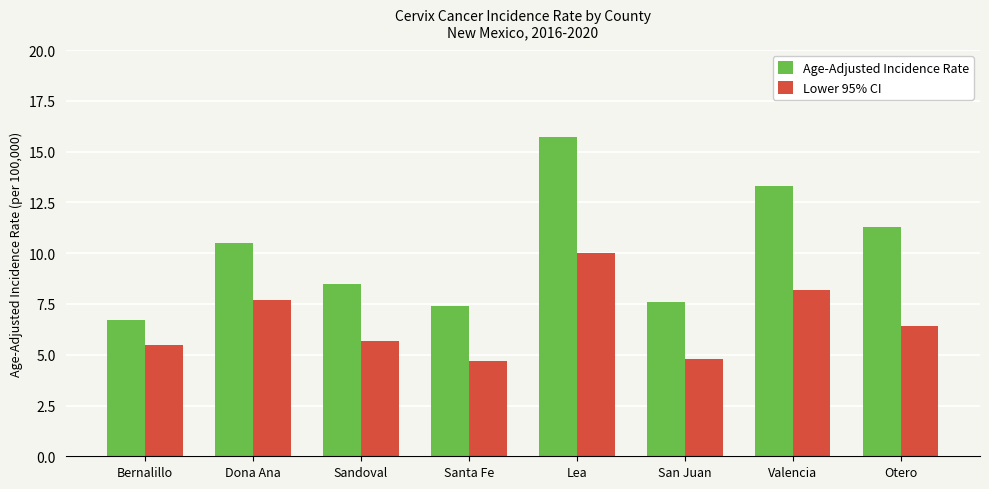

Which series has the largest range (max minus min)?

Age-Adjusted Incidence Rate